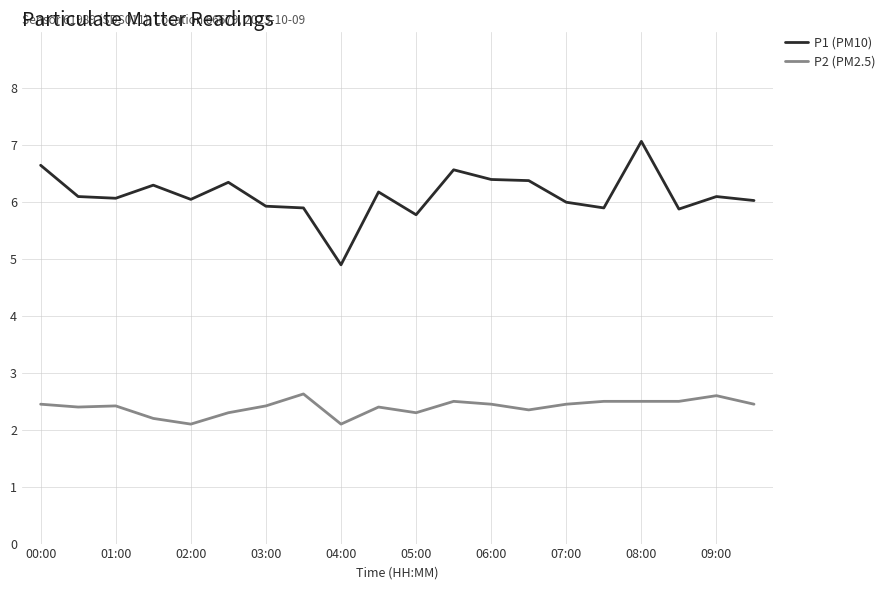

True or false: P2 (PM2.5) and P1 (PM10) cross at least once.

False